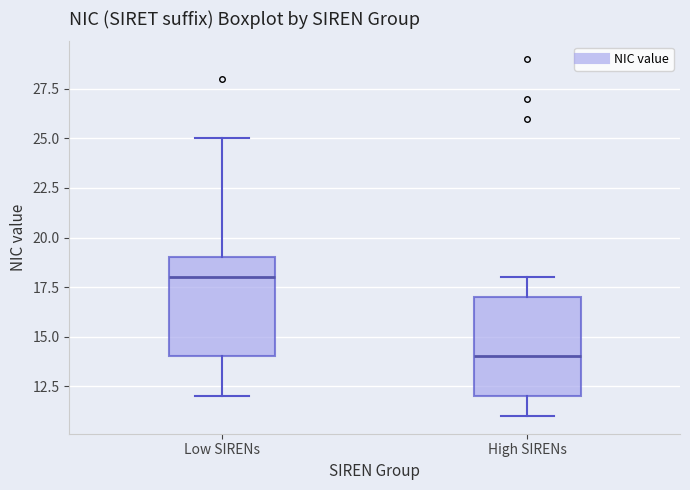

Reading left to right, read every box against the y-axis: the position of its median line, the range the box covers, and the ends of its whiskers. The values are not printed on the chart, so give them approximately, as read against the axis.

Low SIRENs: median 18, box 14 to 19, whiskers 12 to 25
High SIRENs: median 14, box 12 to 17, whiskers 11 to 18